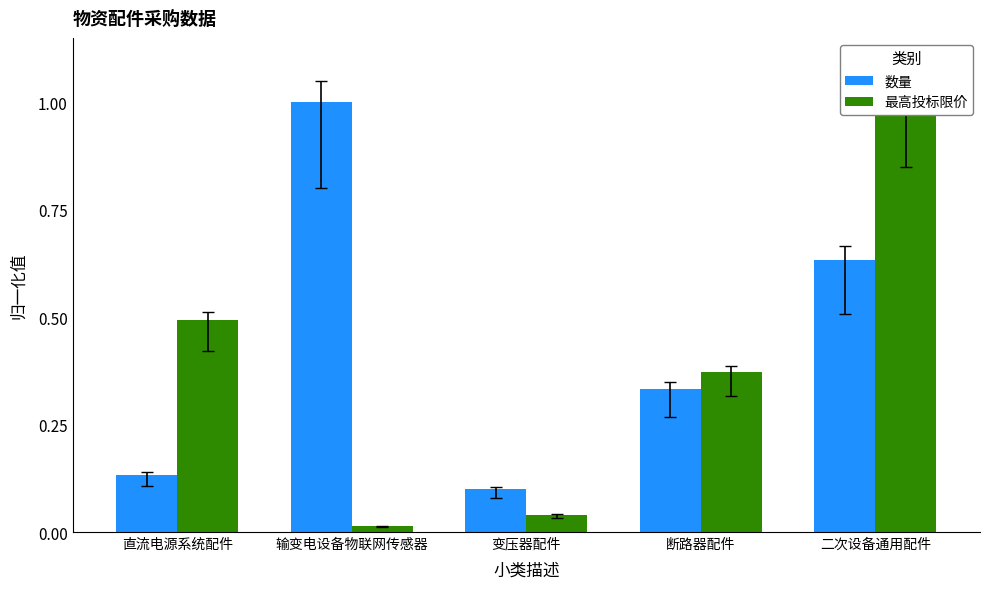

Between 输变电设备物联网传感器 and 变压器配件, which series saw the biggest shift?

数量